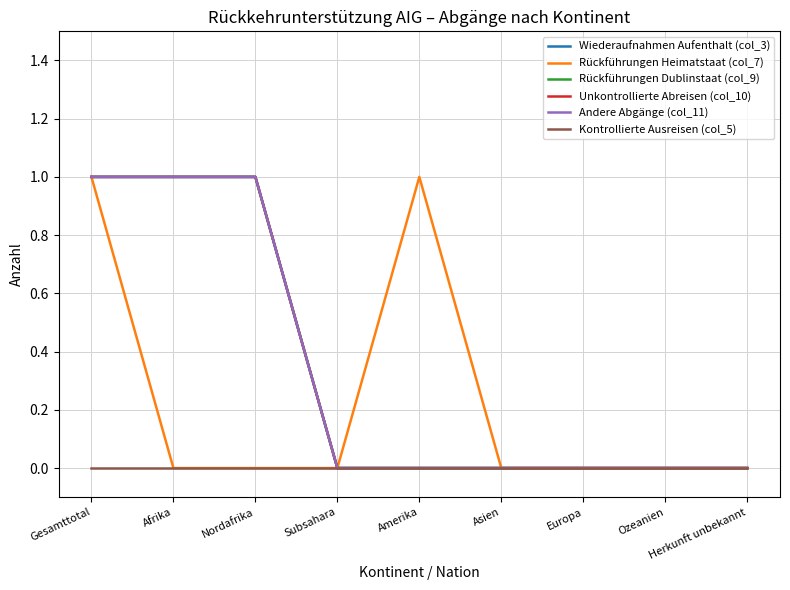

Does the chart have visible grid lines?

Yes